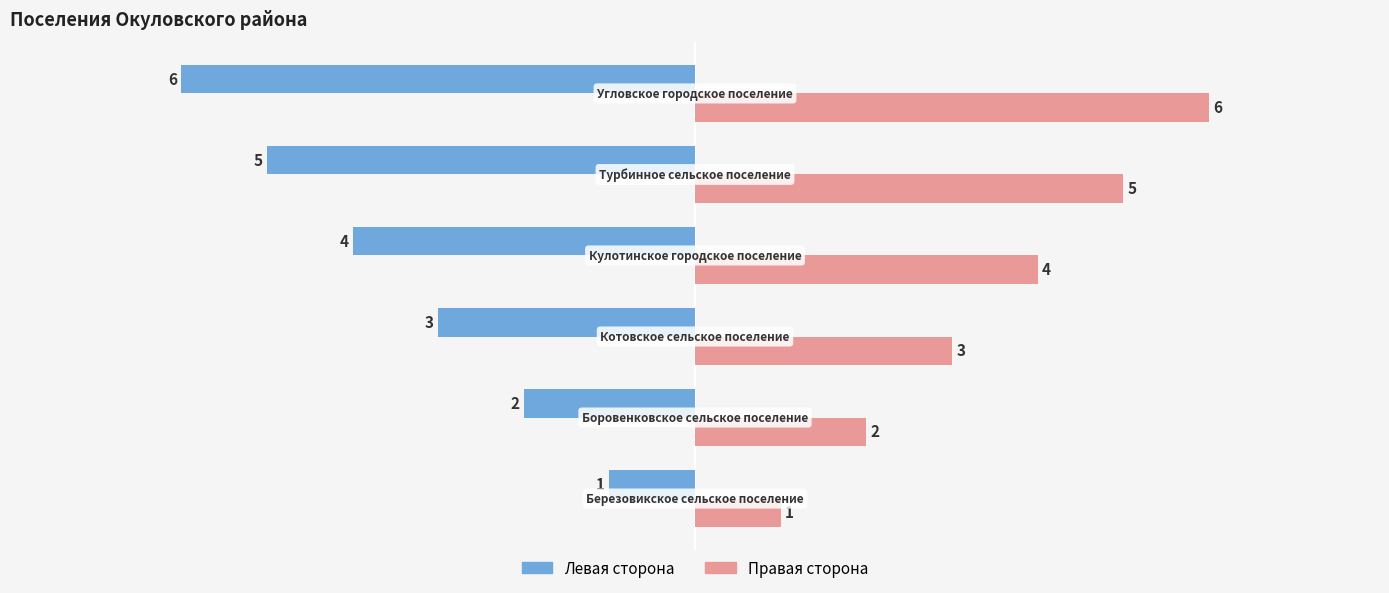

What is the smallest value displayed?

-6